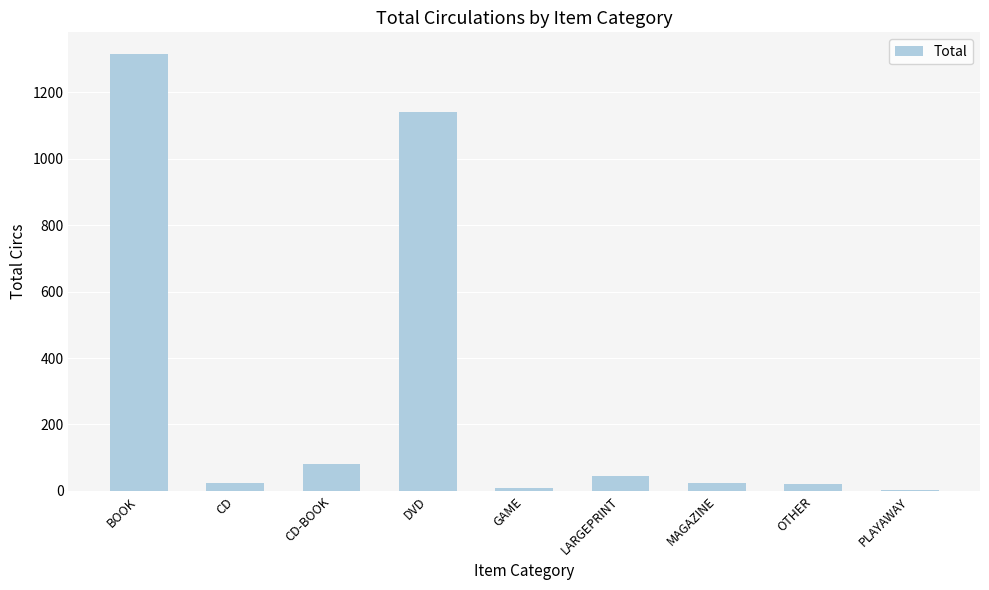

Is it true that the value at BOOK is 455?

False